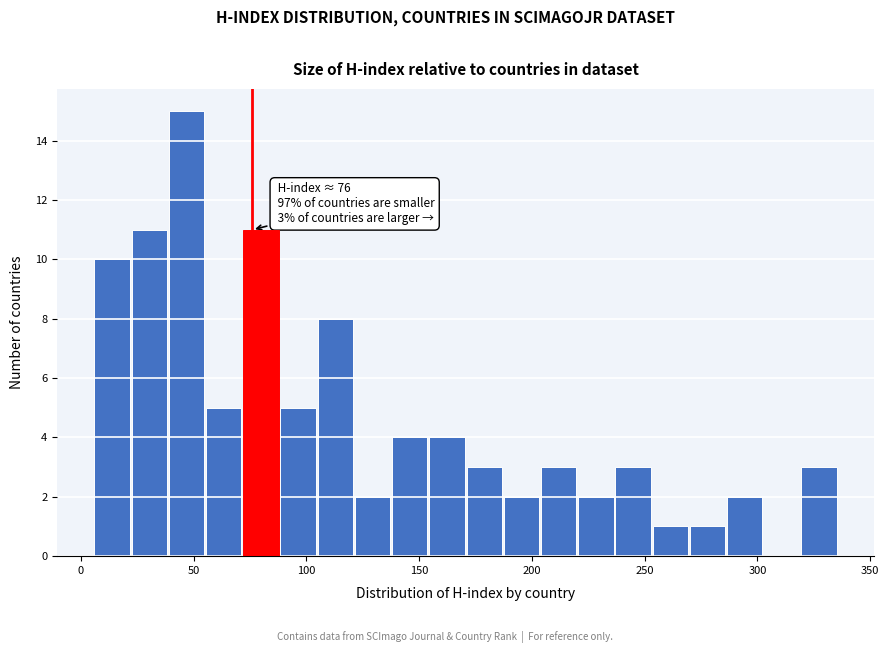

Read against the x-axis, roughly where is the centre of the tallest bar?

45